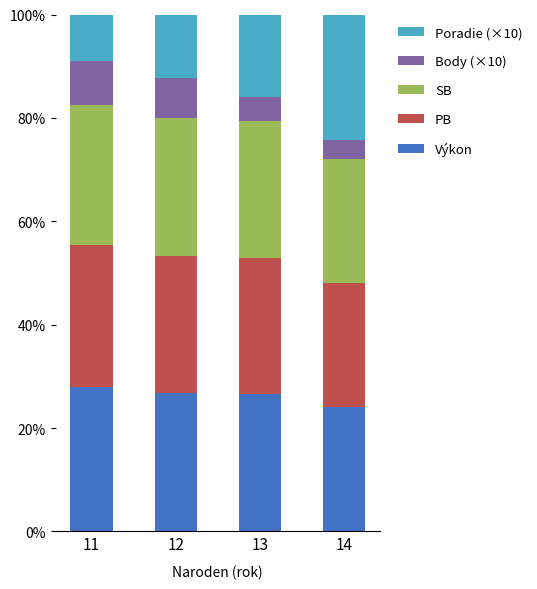

The Výkon series shows 42.6 at 14. True or false?

False